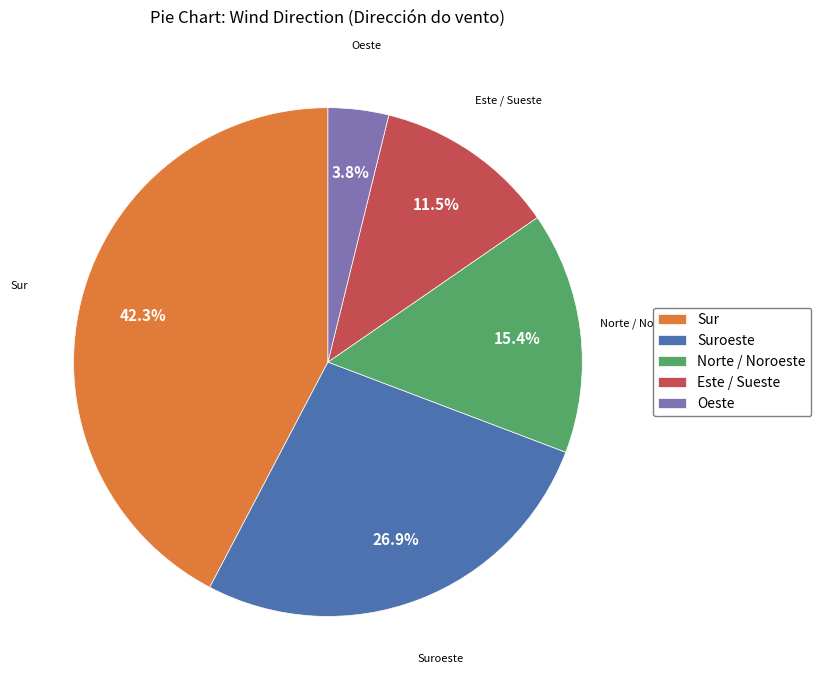

Is there a majority slice in this chart?

No